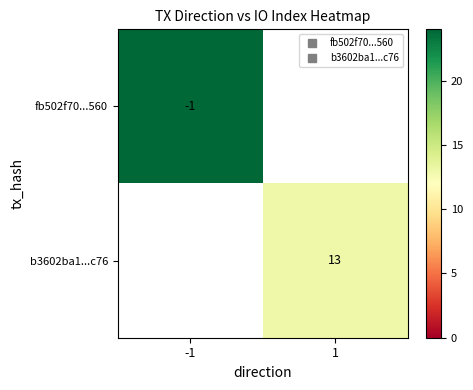

How many positive values does the b3602ba1...c76 series have?

1